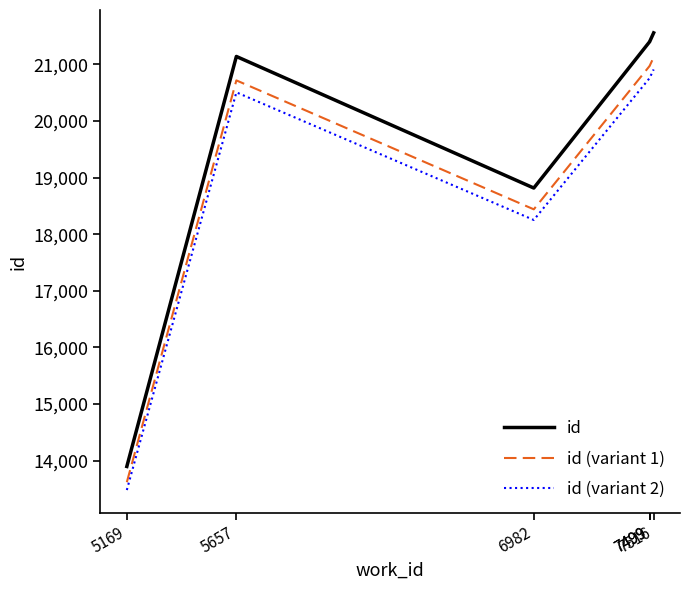

The id (variant 2) series shows 20505.8 at 5657. True or false?

True